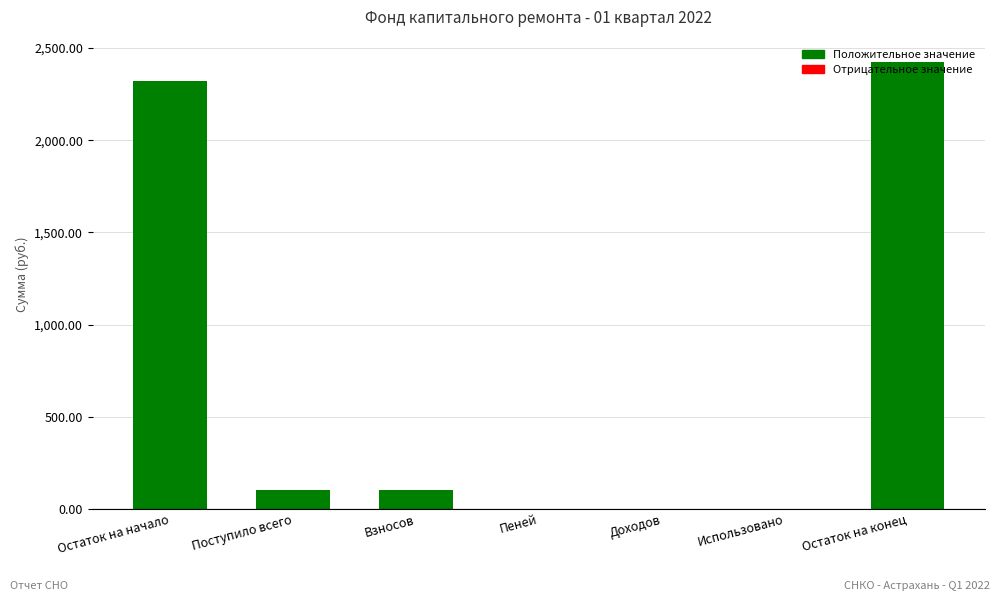

What is the ratio of the value at Остаток на начало to the value at Взносов?

22.3